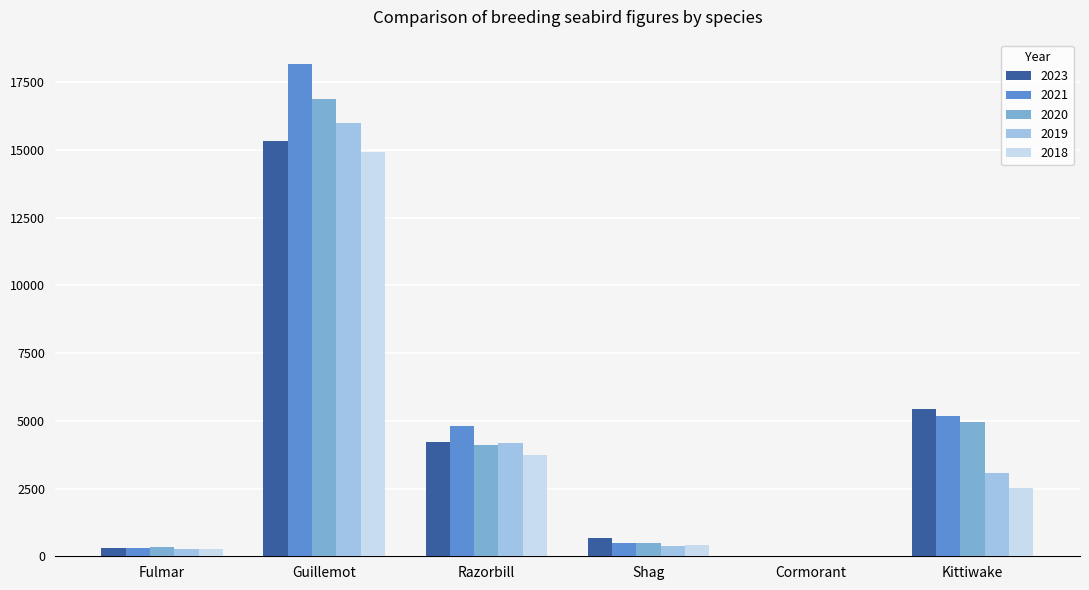

Are the bars grouped side by side (vs. stacked)?

Yes